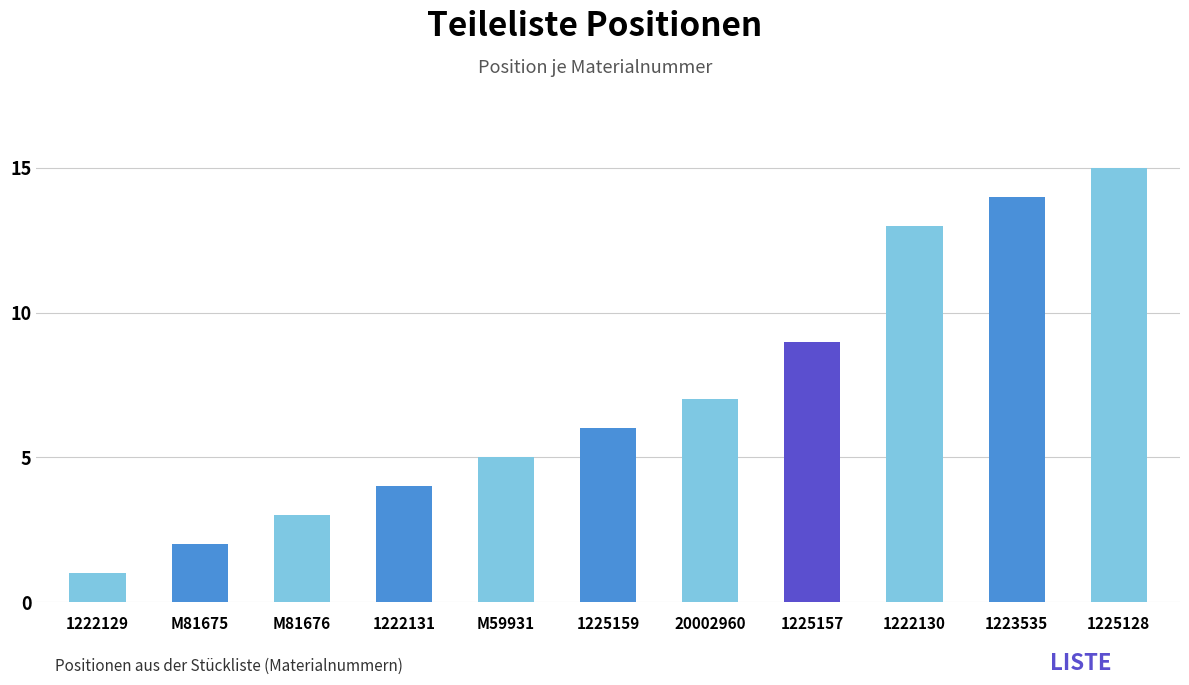

What is the label of the 11th bar from the right?

1222129